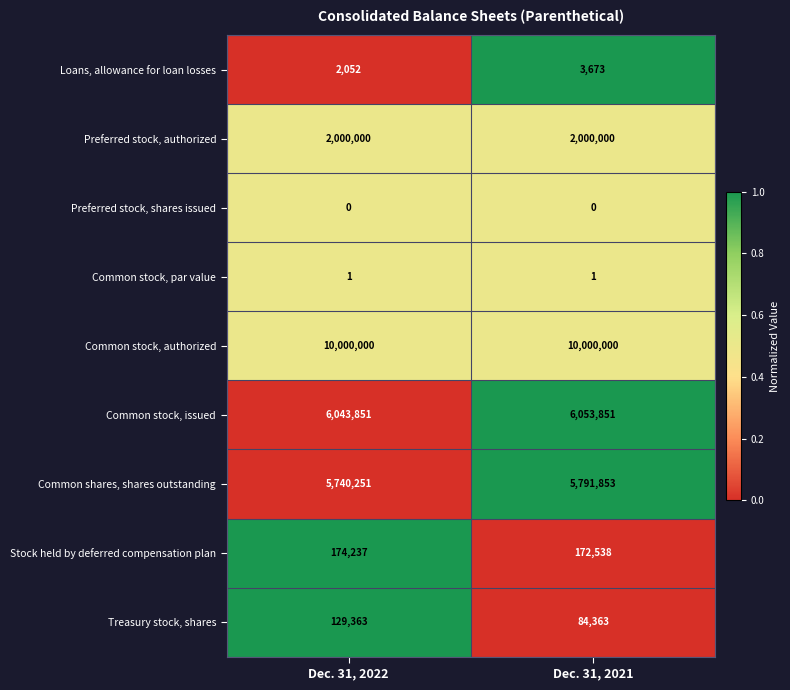

What is the difference between the Stock held by deferred compensation plan values at Dec. 31, 2022 and Dec. 31, 2021?

1699